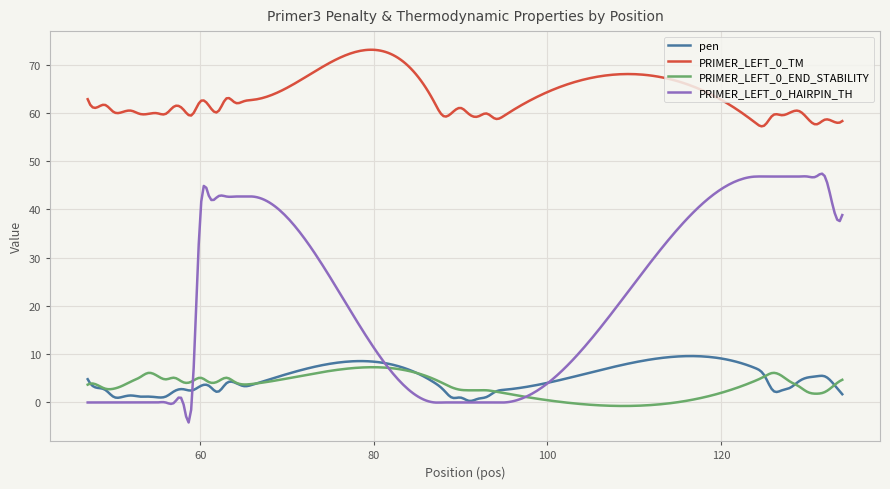

What is the minimum value for pen?

0.3